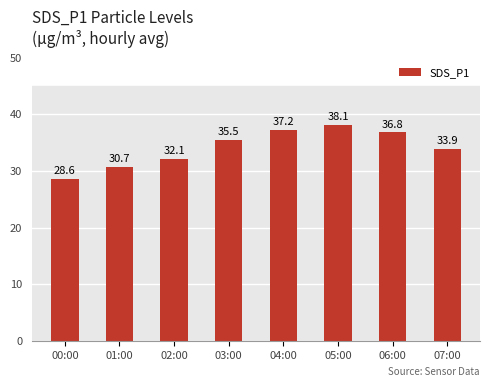

What is the approximate value at 04:00?

37.2